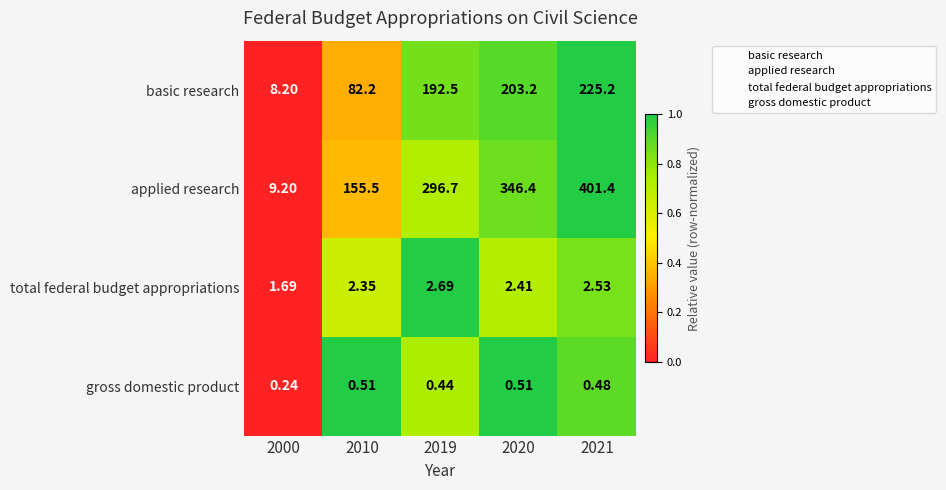

Rank the series at 2000 from highest to lowest value.

applied research, basic research, total federal budget appropriations, gross domestic product